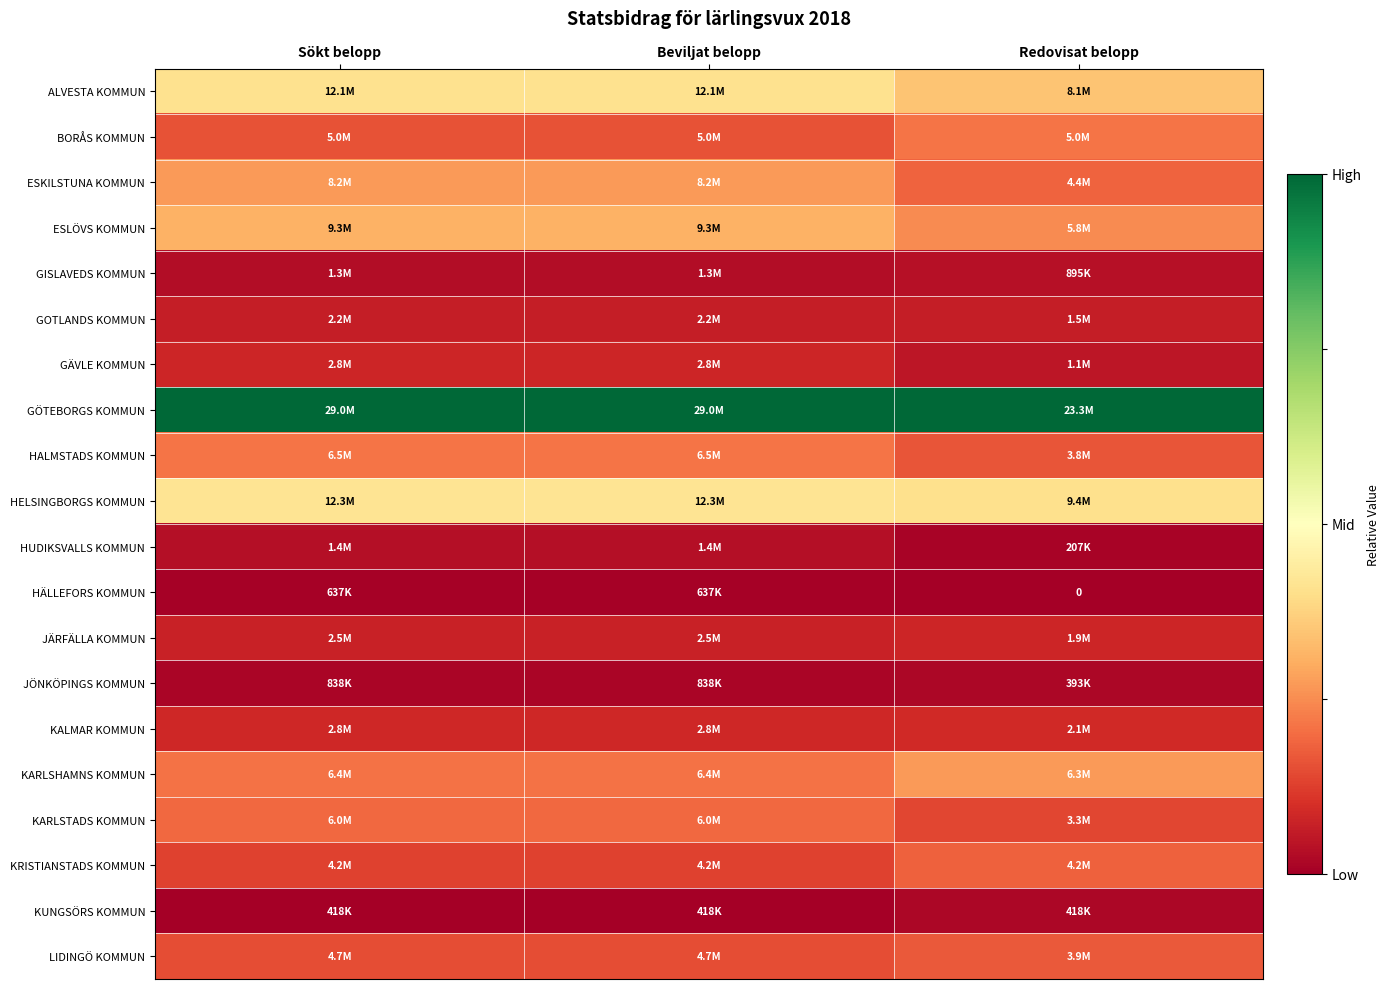

How many categories are shown in the chart?

3